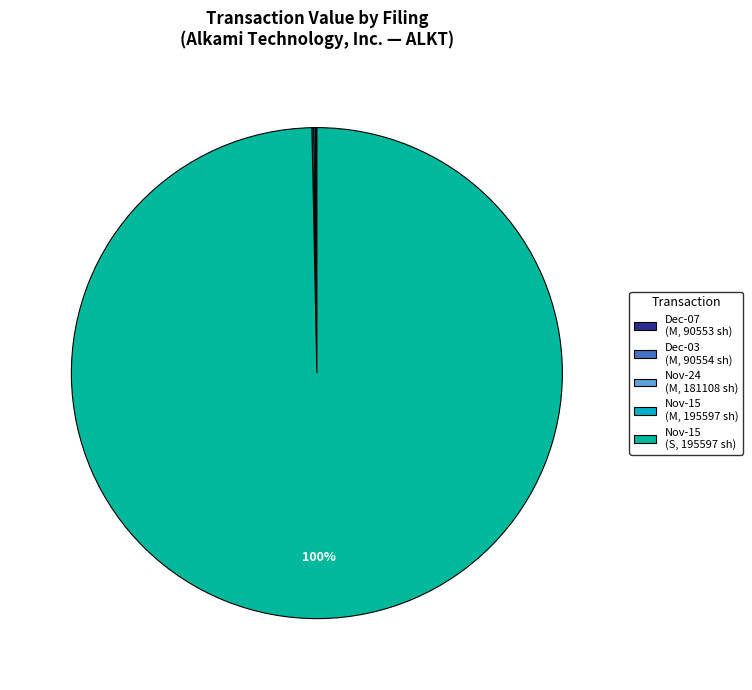

Is there a majority slice in this chart?

Yes